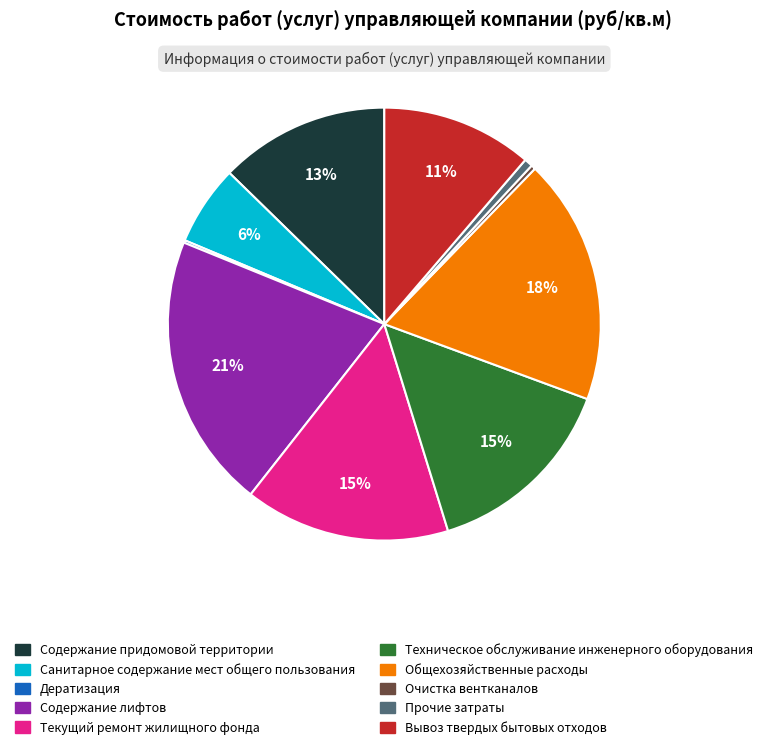

To the nearest percent, what percentage of the pie is Санитарное содержание мест общего пользования?

6%